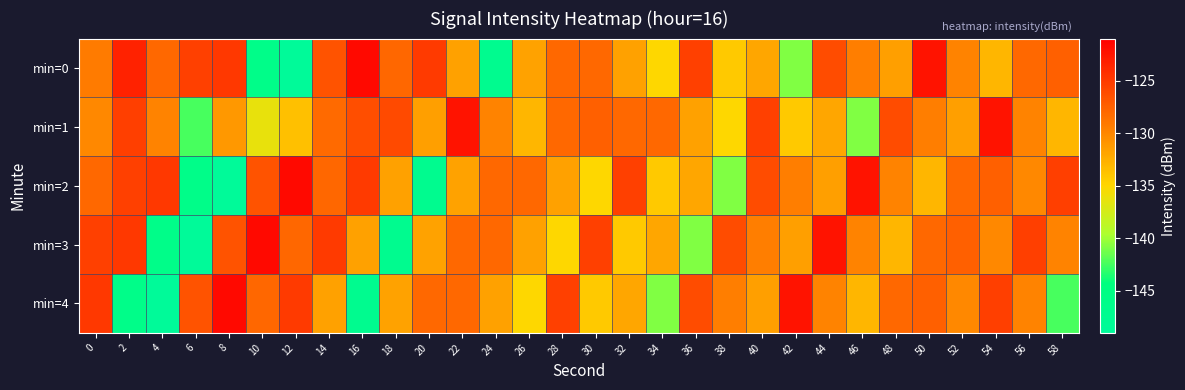

Count the number of data series in this chart.

5